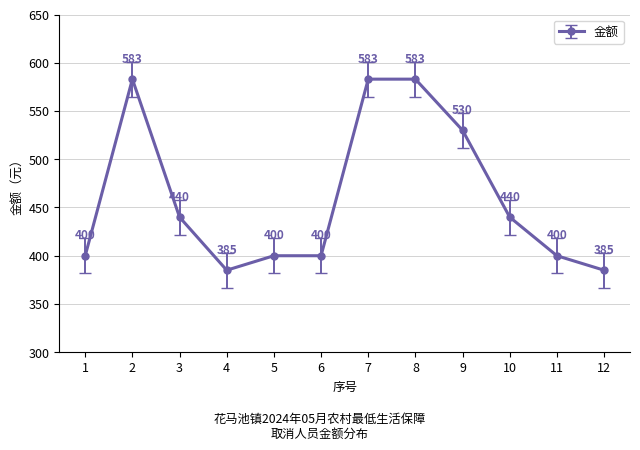

Approximately how many times larger is the value at 10 compared to 3?

1.0